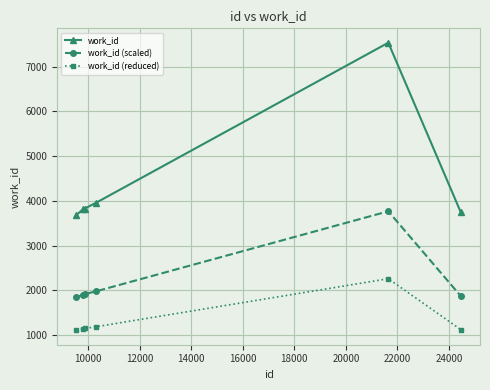

What is the minimum value shown in the chart?

1106.7